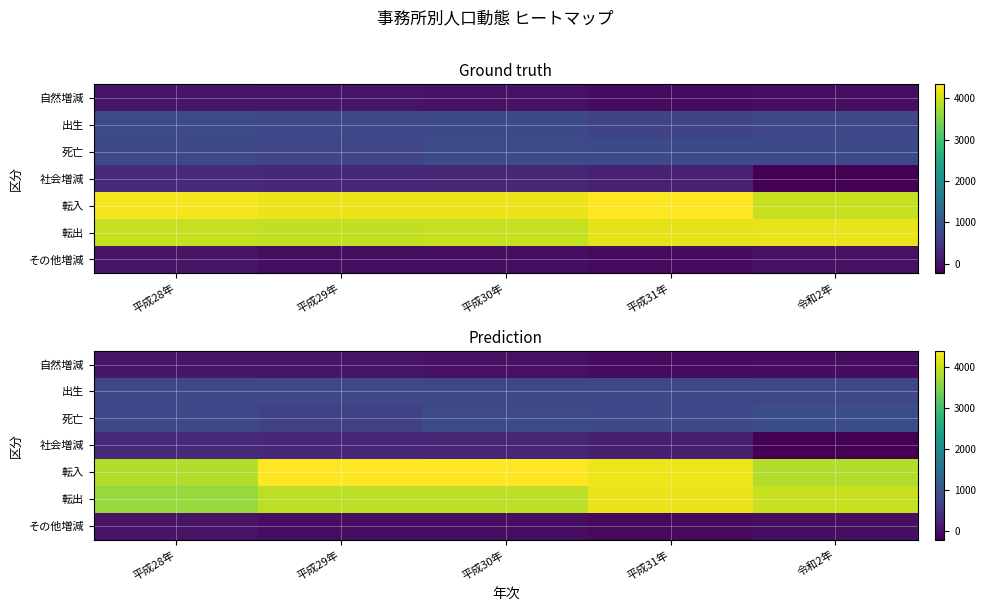

Rank the series at 令和2年 from lowest to highest value.

社会増減, 自然増減, その他増減, 出生, 死亡, 転入, 転出